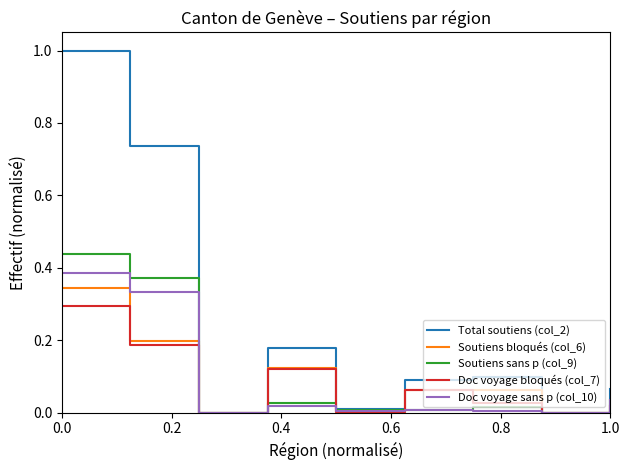

What is the greatest value displayed?

1.0